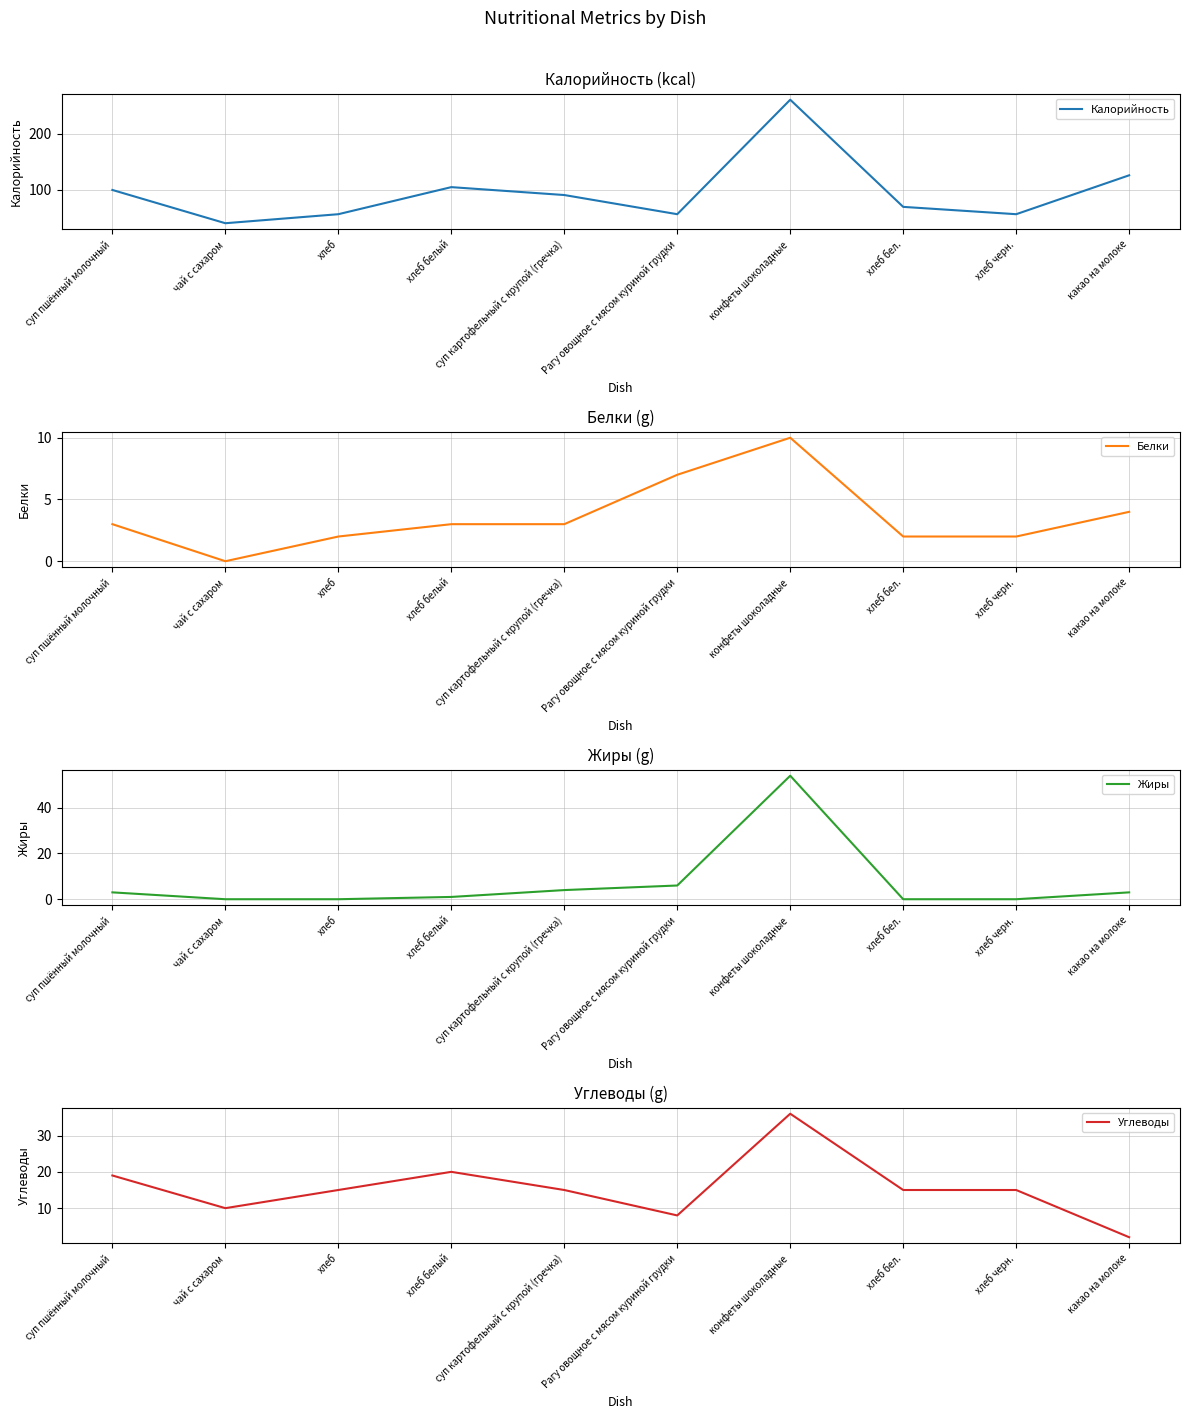

Where is Калорийность nearest to the value 150?

какао на молоке